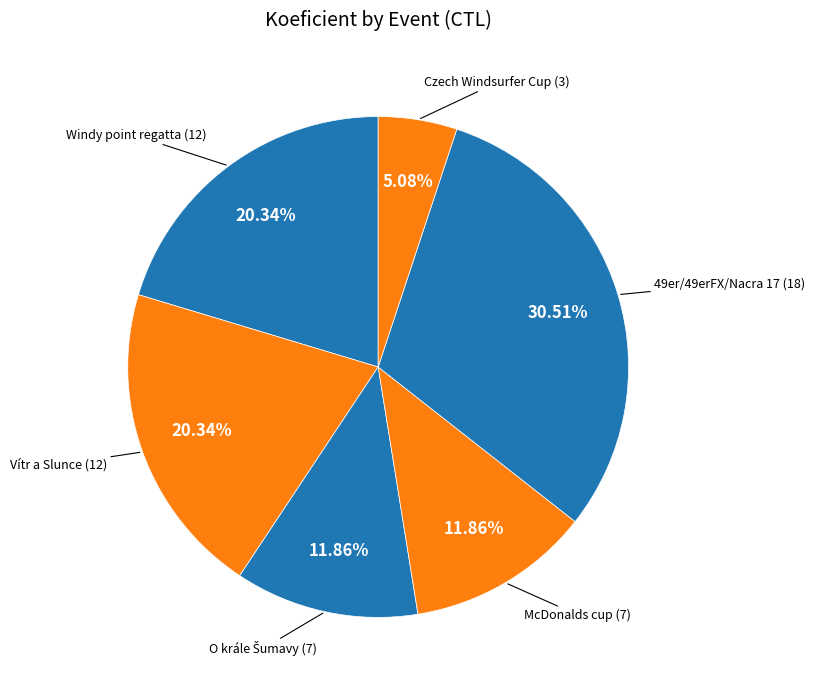

Does any single category account for the majority?

No